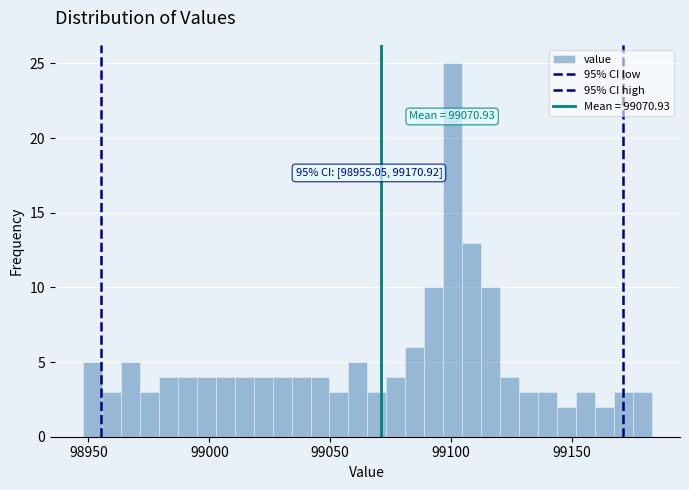

Read against the x-axis, roughly where is the centre of the tallest bar?

99100